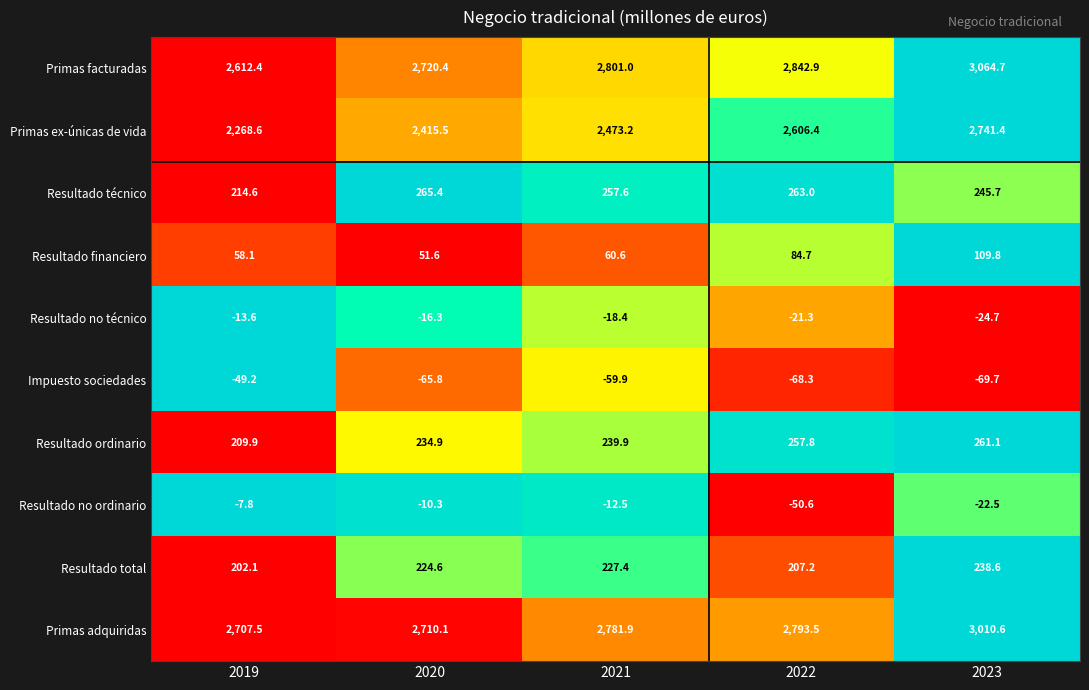

The value of Resultado técnico at 2020 is 173.8. True or false?

False